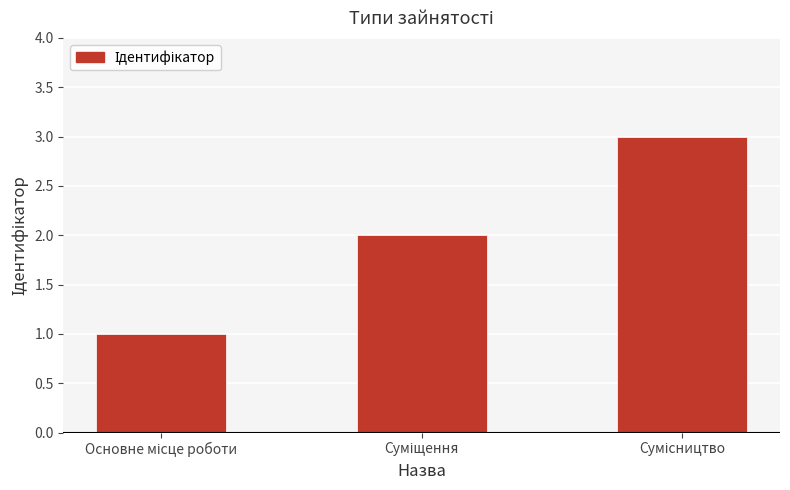

What is the greatest value displayed?

3